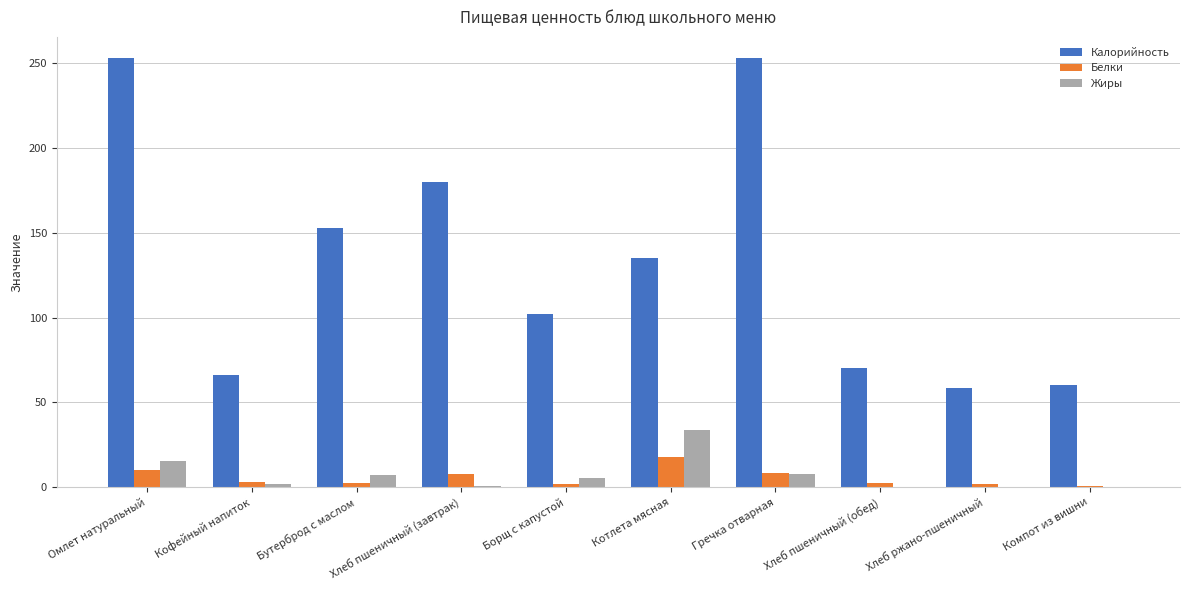

At which label does Белки first exceed 2?

Омлет натуральный